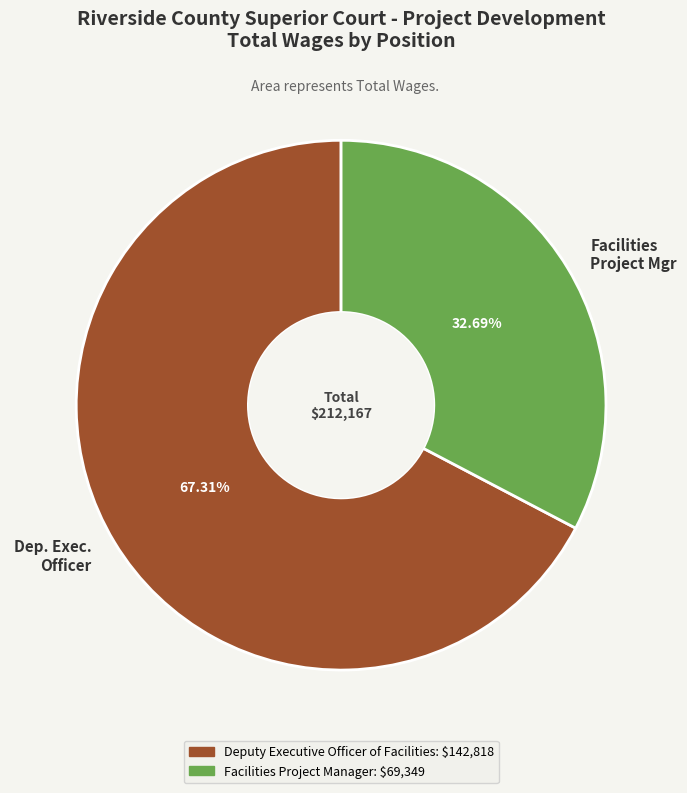

What is the ratio of the value at Facilities Project Mgr to the value at Dep. Exec. Officer?

0.5